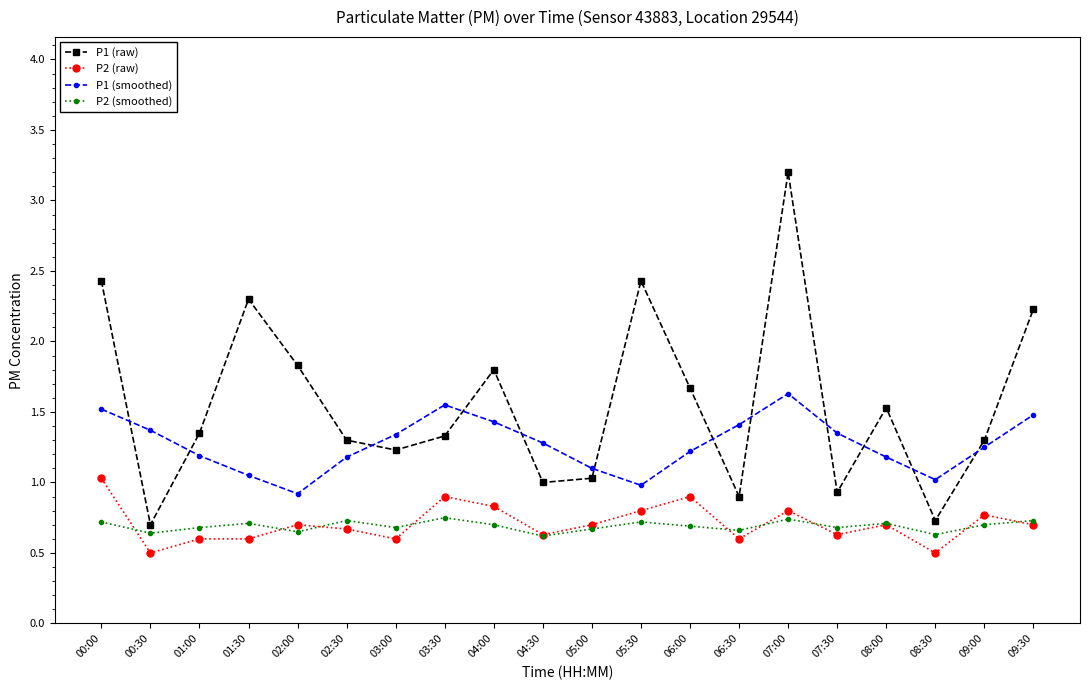

True or false: P1 (raw) and P2 (smoothed) intersect in this chart.

False